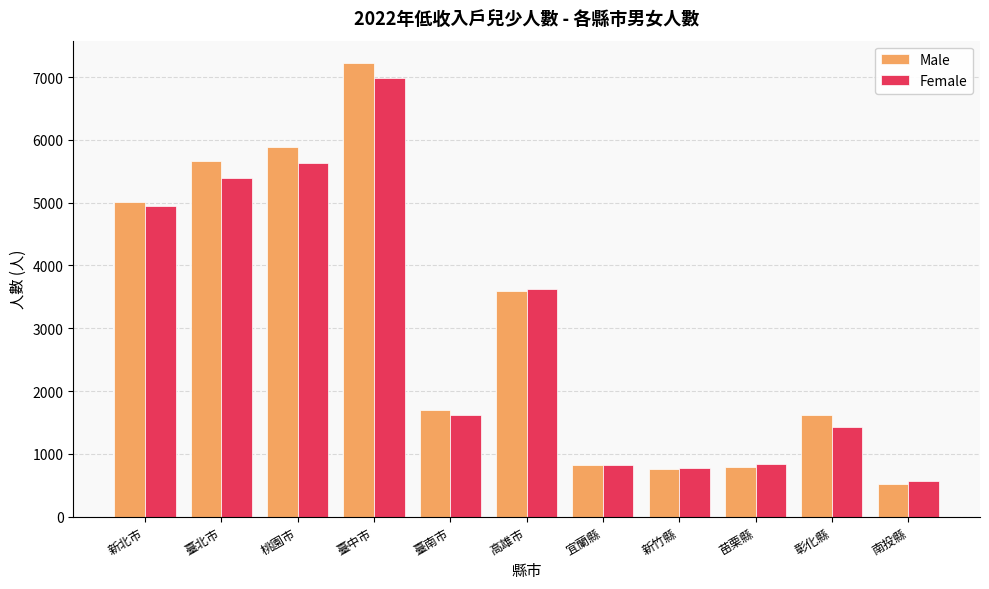

Are the bars horizontal?

No